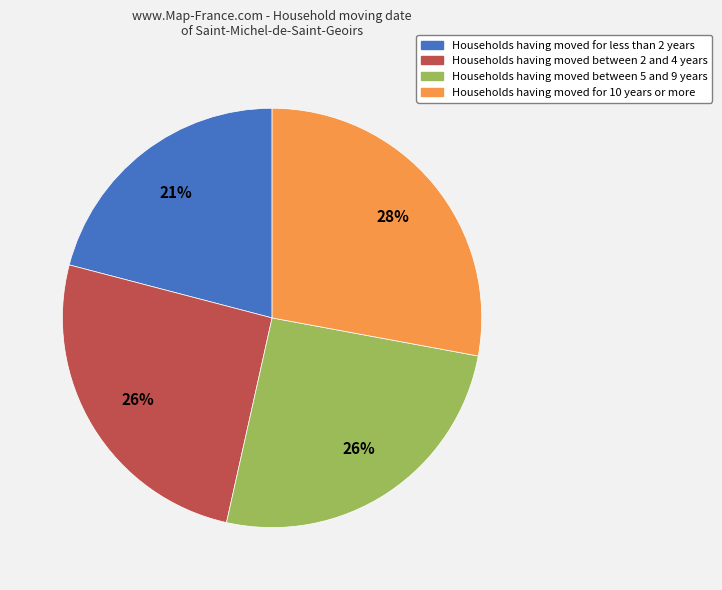

To the nearest percent, what is the difference between the largest and smallest slice percentages?

7%